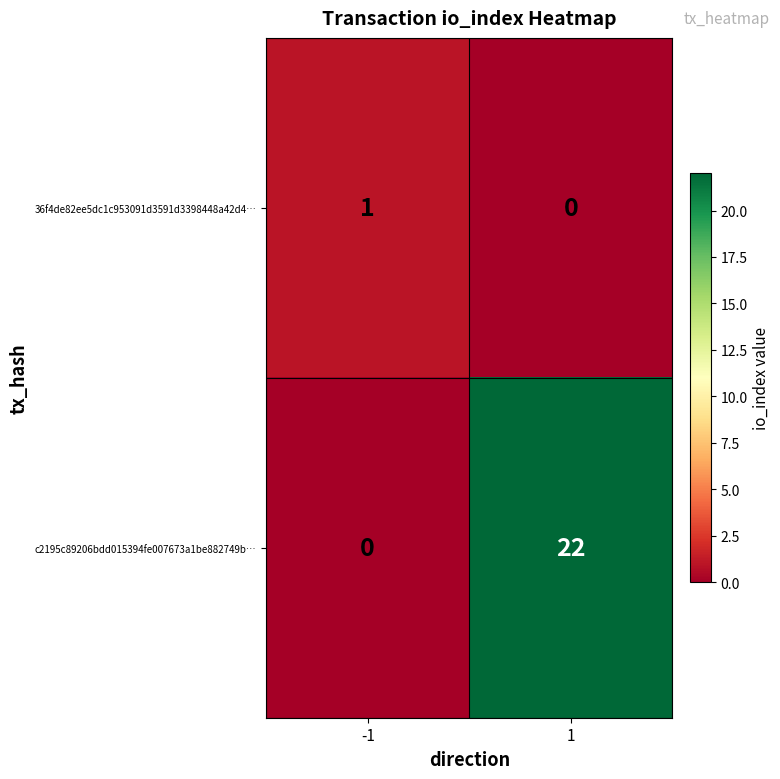

Reading left to right, extract all data points from this chart.

36f4de82ee5dc1c953091d3591d3398448a42d4…: 1	0
c2195c89206bdd015394fe007673a1be882749b…: 0	22